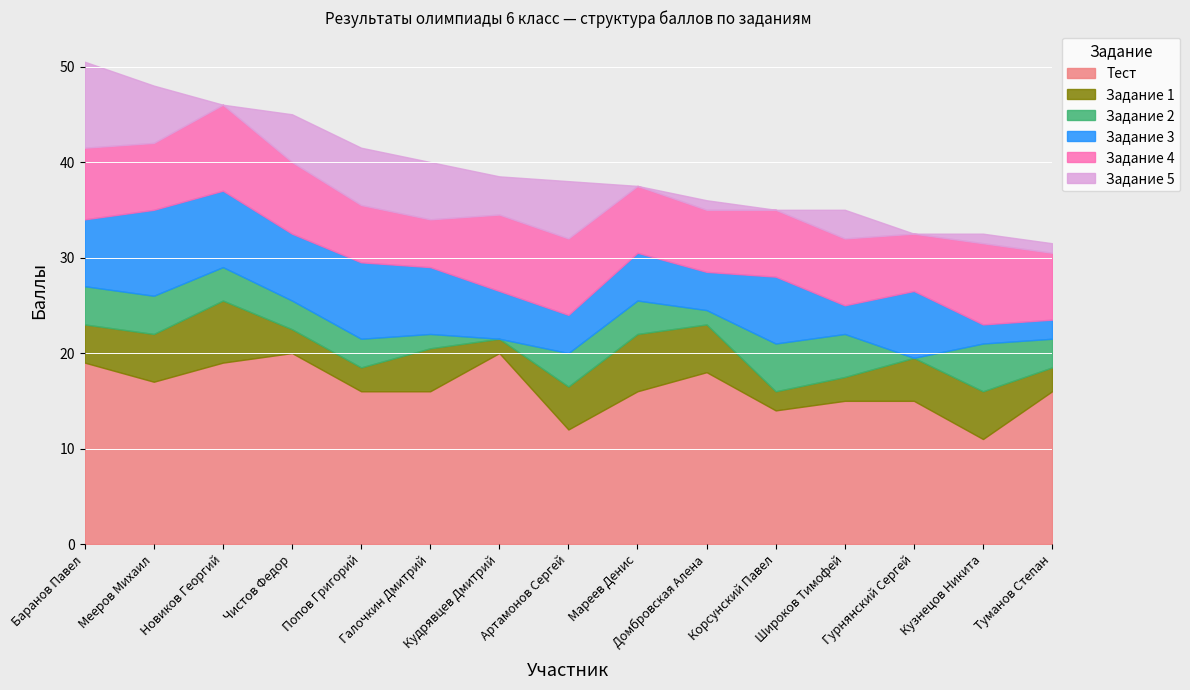

What are all the series names shown in the legend?

Тест, Задание 1, Задание 2, Задание 3, Задание 4, Задание 5